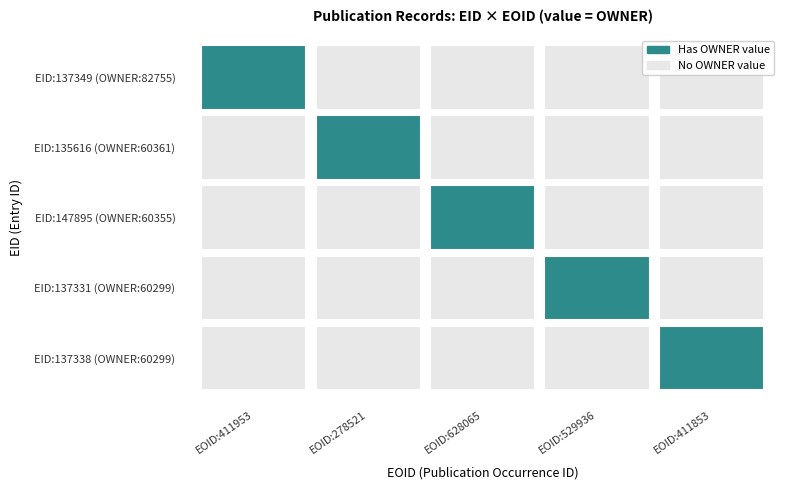

Which series changed the most between 411953 and 411853?

137349